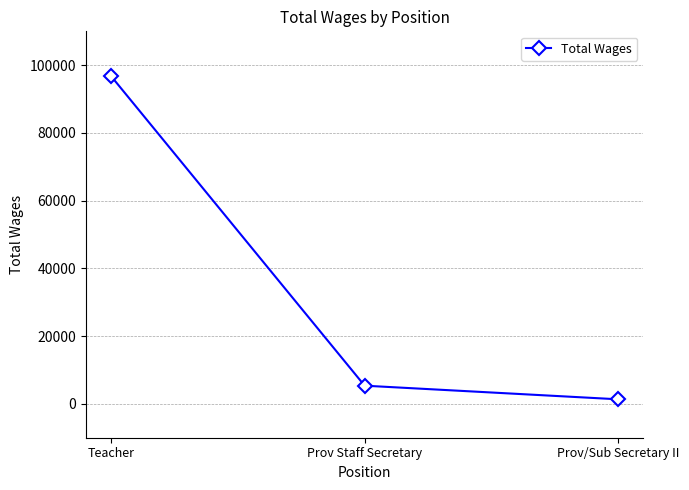

Approximately how many times larger is the value at Prov Staff Secretary compared to Prov/Sub Secretary II?

4.0